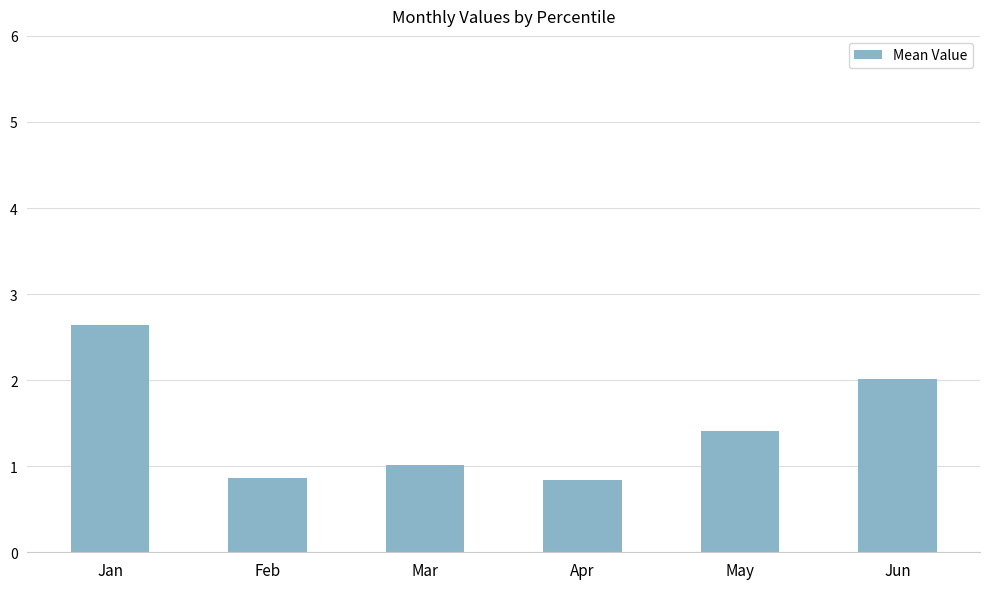

Are the bars horizontal?

No